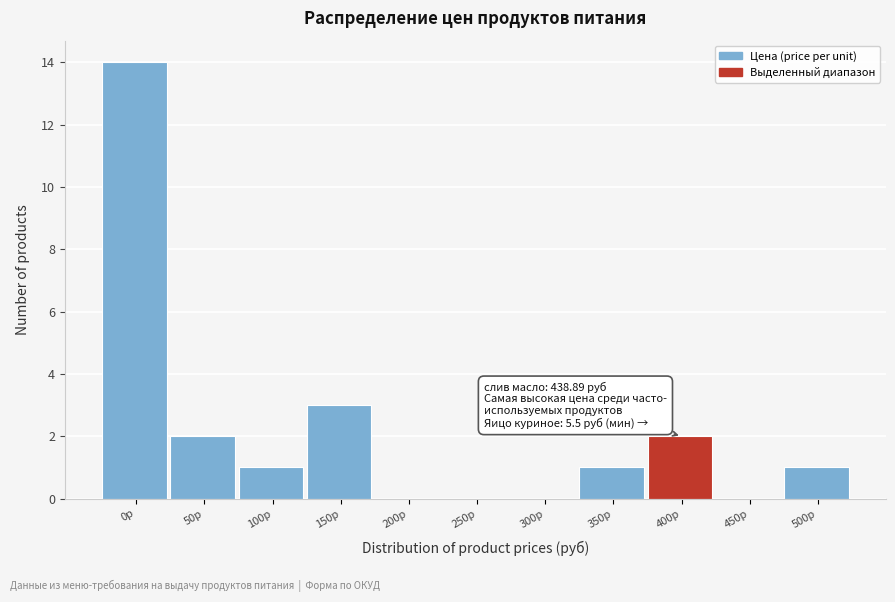

Reading right to left, extract all data points from this chart.

500р=1	450р=0	400р=2	350р=1	300р=0	250р=0	200р=0	150р=3	100р=1	50р=2	0р=14